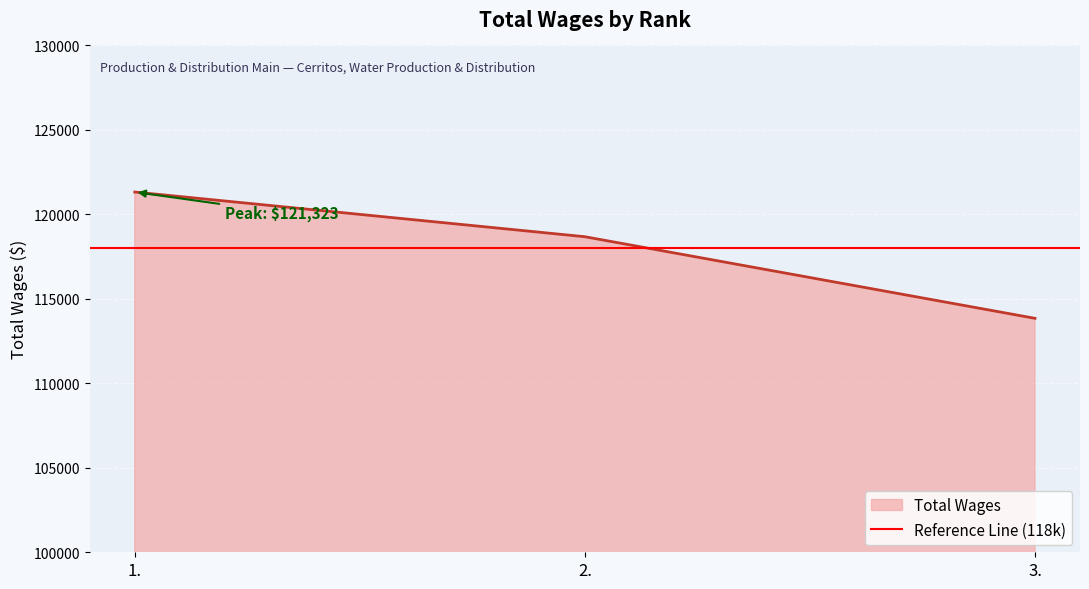

What position from the right is 1.?

3